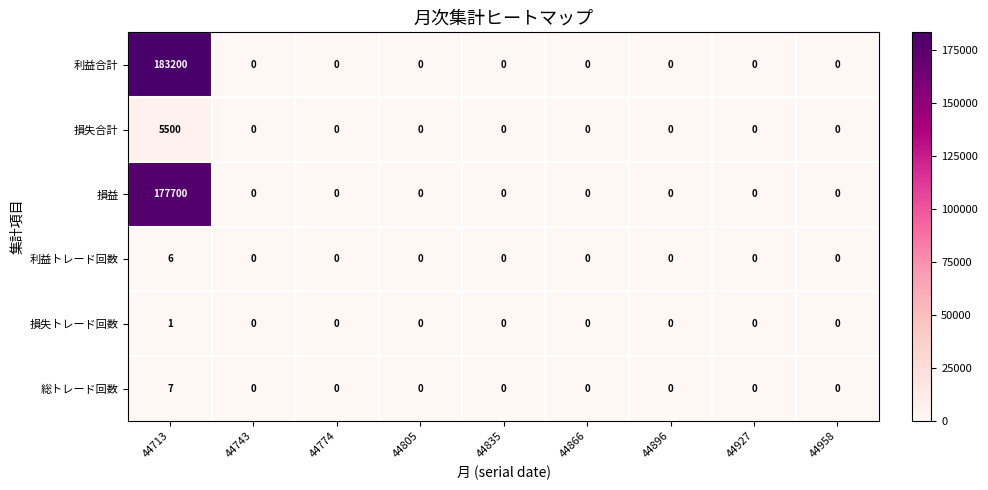

Which series has the largest range (max minus min)?

利益合計